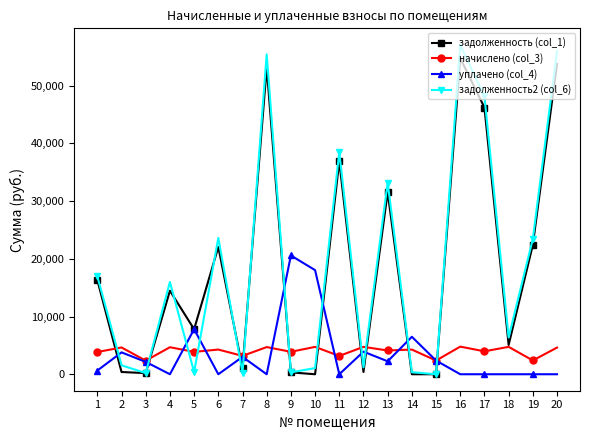

What is the difference between the начислено (col_3) values at 7 and 17?

791.2